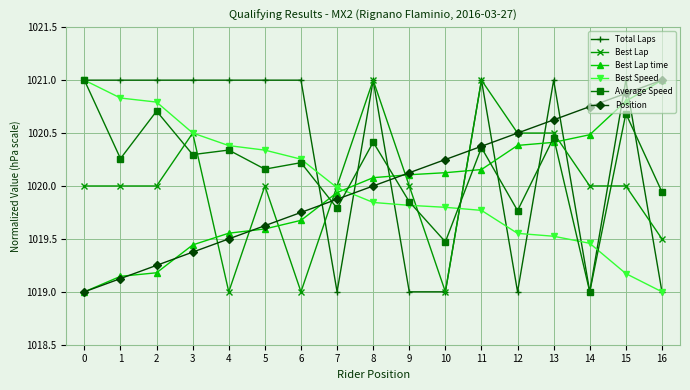

What is the difference between the highest and lowest values at 3?

1.6